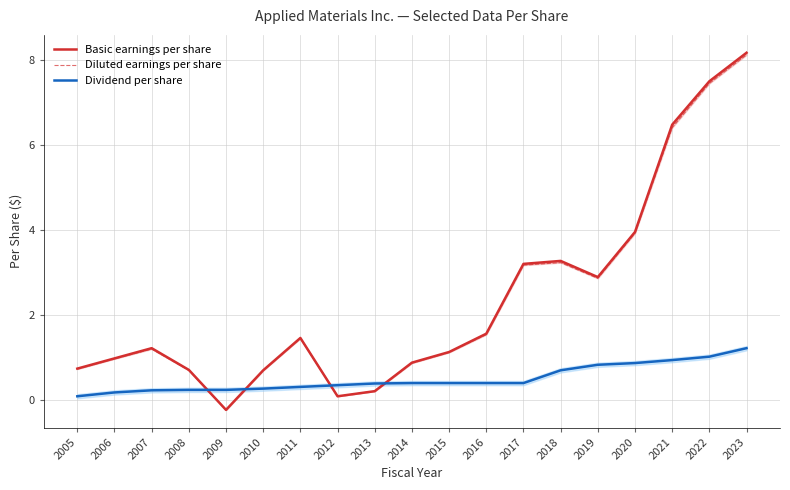

True or false: Diluted earnings per share and Basic earnings per share intersect in this chart.

False